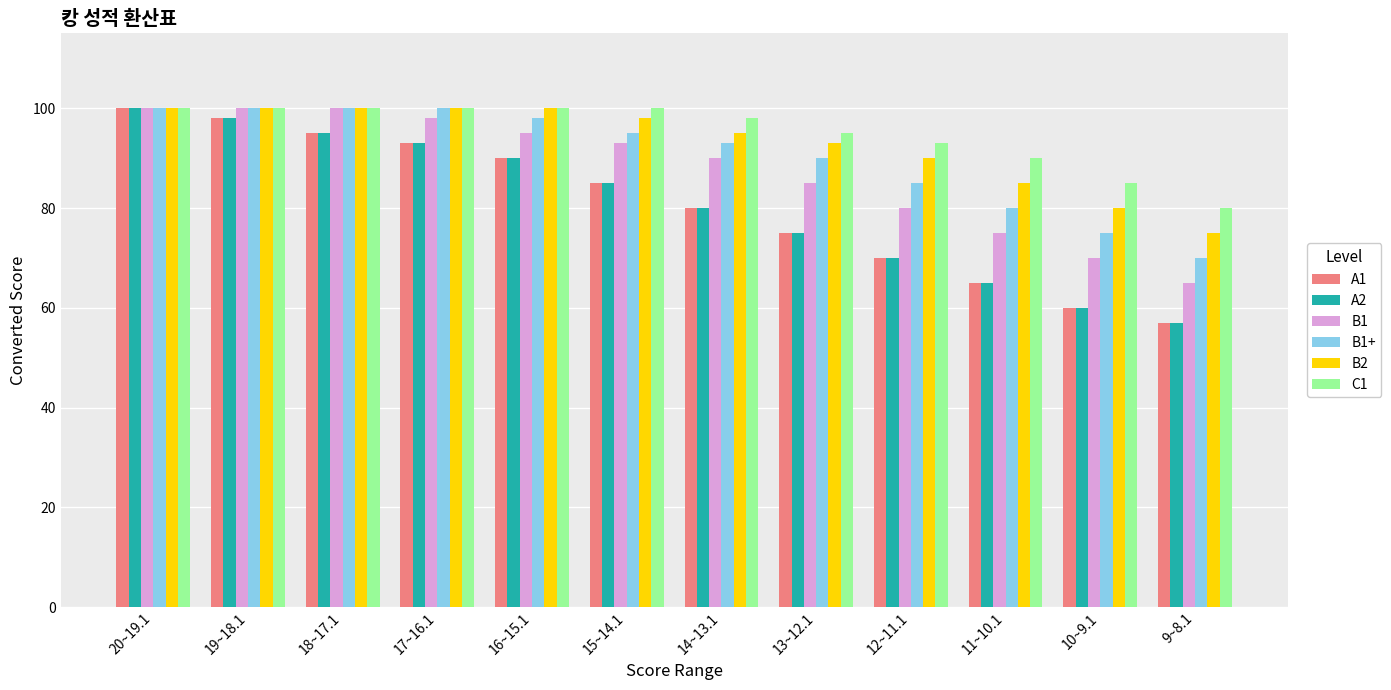

Reading left to right, what are all the values shown in this chart?

A1: 100	98	95	93	90	85	80	75	70	65	60	57
A2: 100	98	95	93	90	85	80	75	70	65	60	57
B1: 100	100	100	98	95	93	90	85	80	75	70	65
B1+: 100	100	100	100	98	95	93	90	85	80	75	70
B2: 100	100	100	100	100	98	95	93	90	85	80	75
C1: 100	100	100	100	100	100	98	95	93	90	85	80